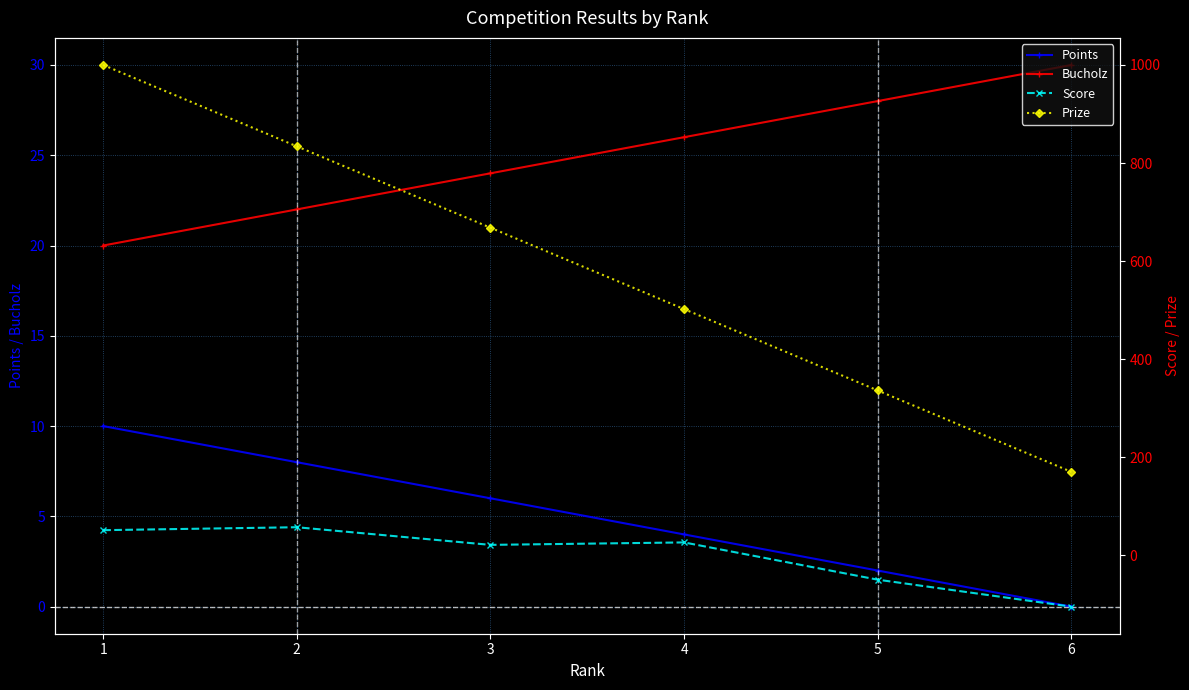

Reading left to right, what are all the values shown in this chart?

Points: 10	8	6	4	2	0
Bucholz: 20	22	24	26	28	30
Score: 51	57	21	26	-50	-105
Prize: 1000	834	668	502	336	170